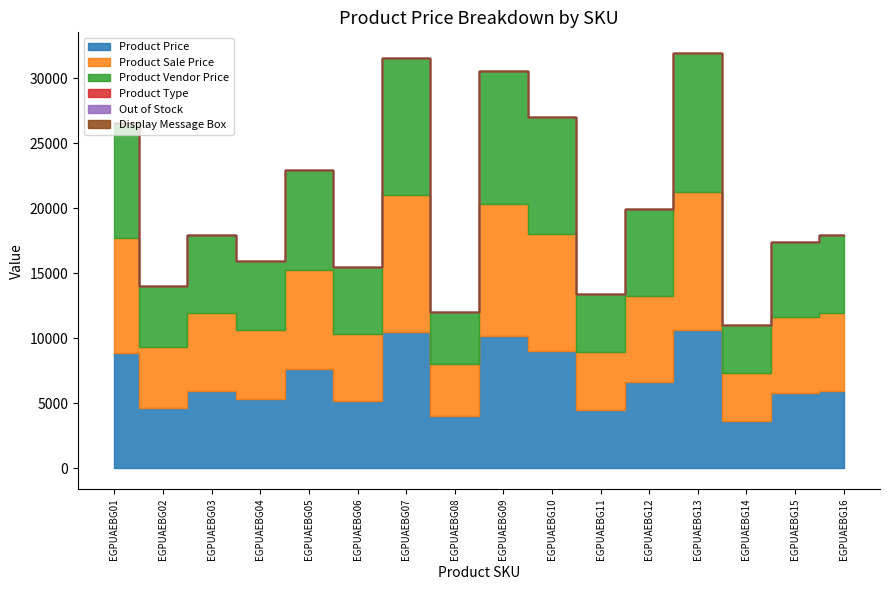

How many lines are shown in the chart?

6